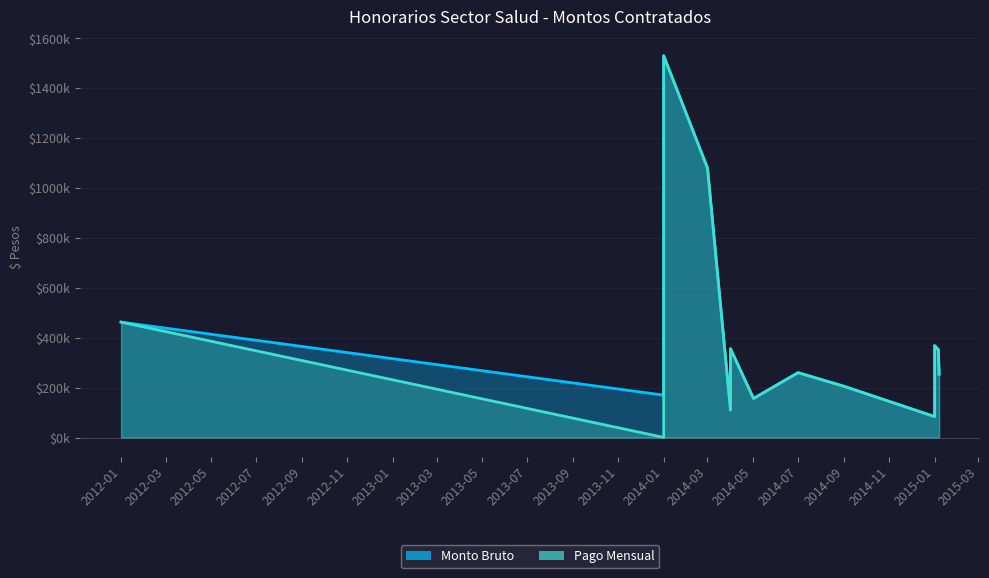

How many interior local peaks does the Pago Mensual series have?

4